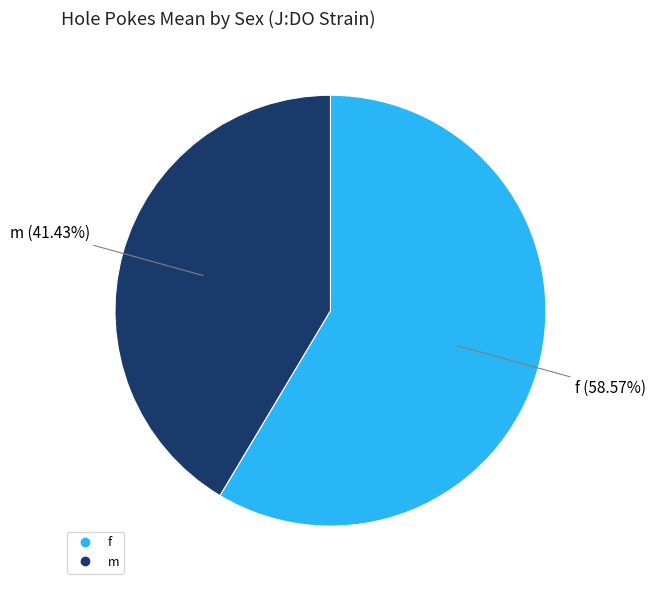

Which slice is the largest?

f